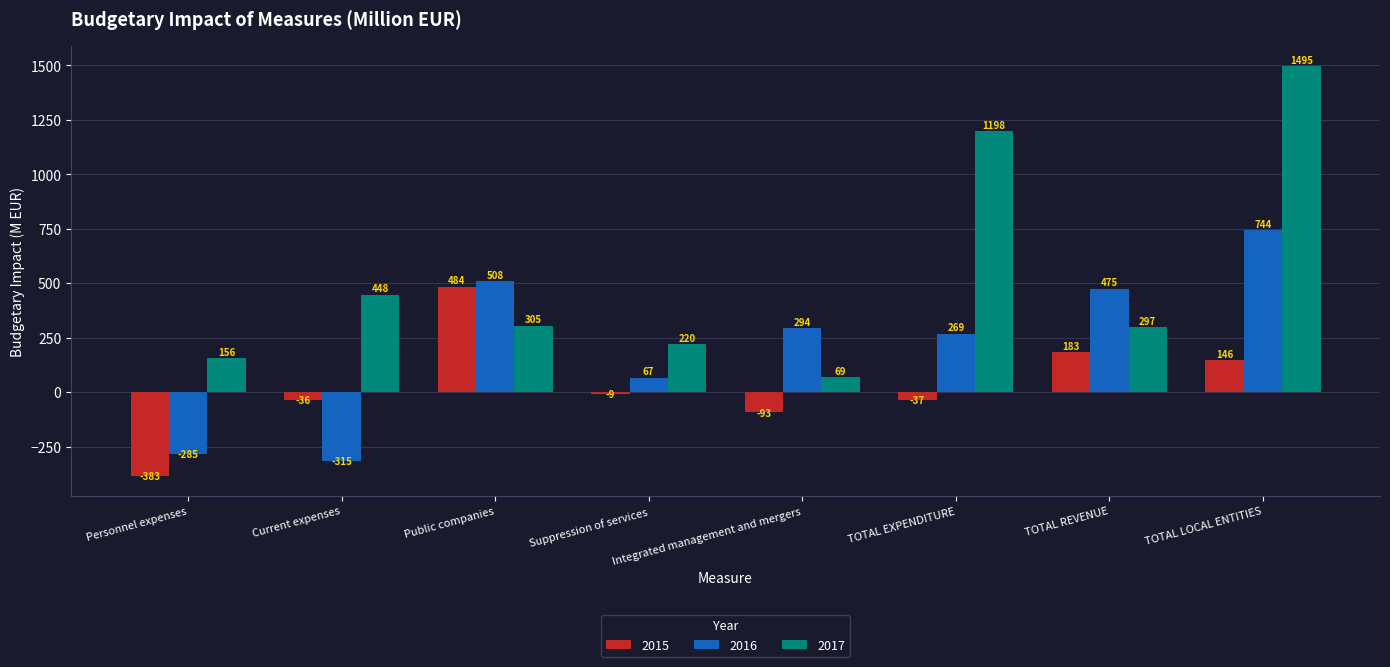

Rank the series by their average value, from highest to lowest.

2017, 2016, 2015